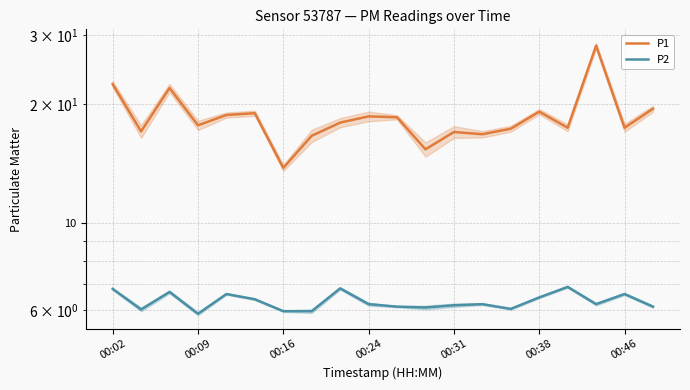

What are all the series names shown in the legend?

P1, P2